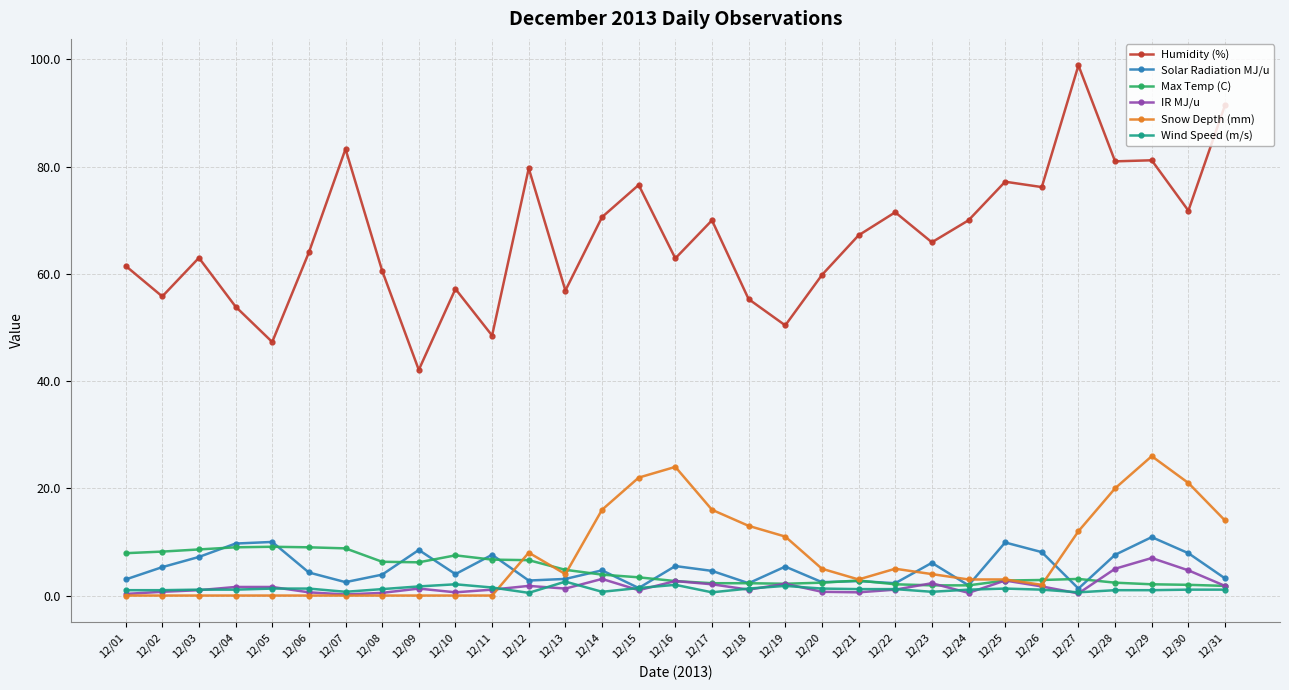

At how many categories does at least one series exceed 73?

9